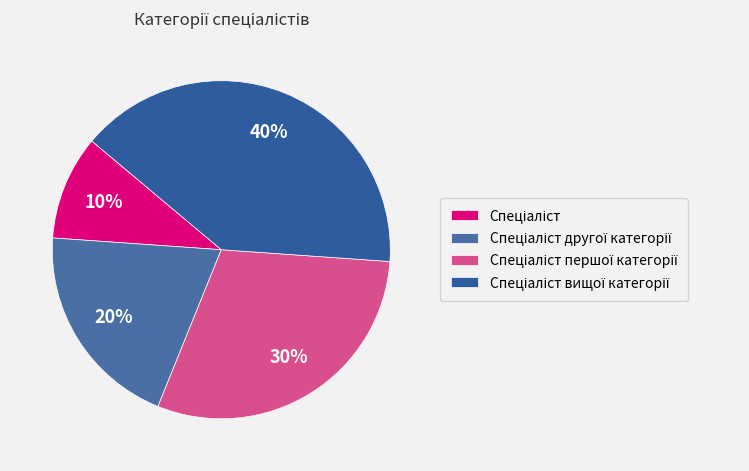

Is the sum of Спеціаліст and Спеціаліст другої категорії greater than half?

No